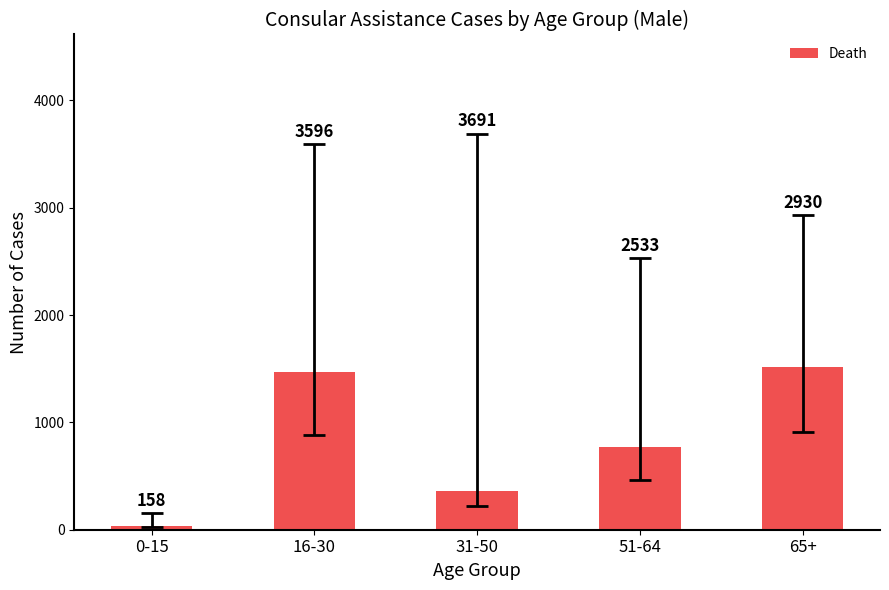

Reading left to right, transcribe all the data shown in this chart.

35	1469	361	772	1514